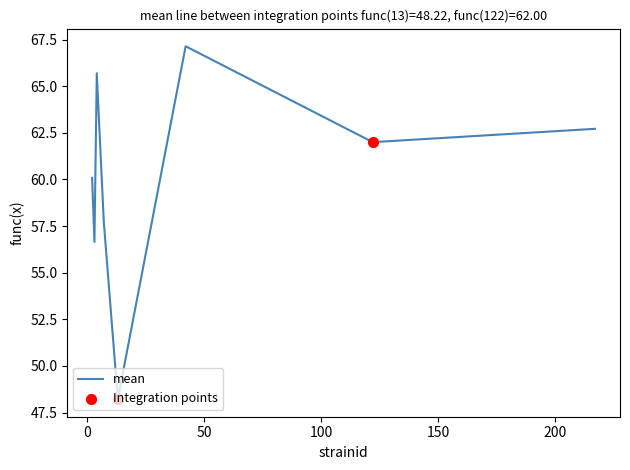

What is the average value?

60.0